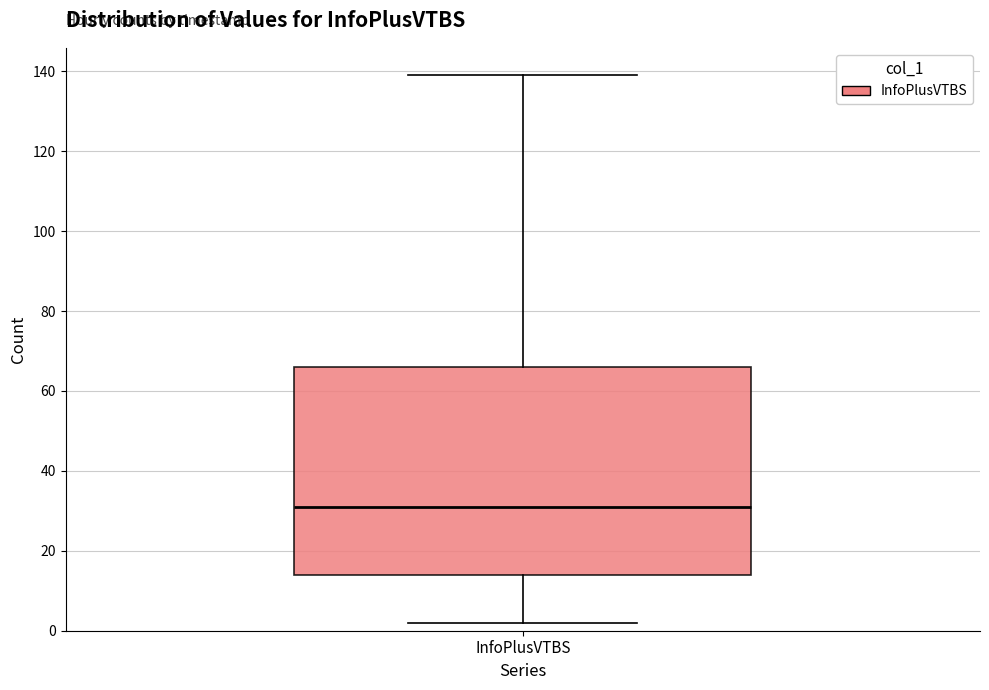

Transcribe this box plot: give where the median line is, the range the box spans, and where the two whiskers end, as read against the y-axis. The values are not printed on the chart, so give them approximately, as read against the axis.

median 32, box 14 to 66, whiskers 2 to 140